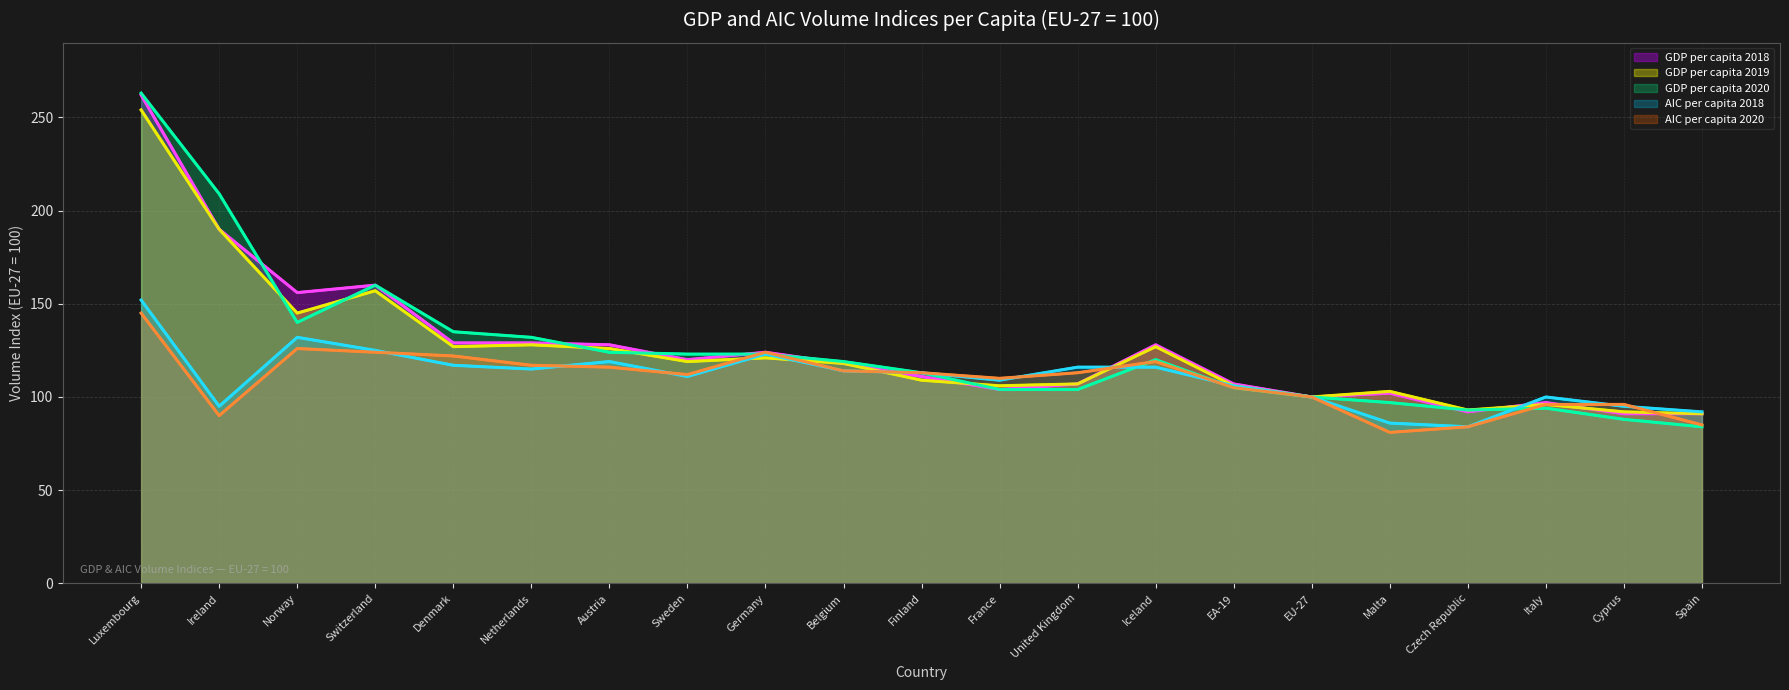

Reading left to right, extract all data points from this chart.

GDP per capita 2018 (line): 262	190	156	160	129	129	128	120	124	118	111	104	107	128	107	100	102	92	97	91	91
GDP per capita 2019 (line): 254	190	145	157	127	128	126	119	121	118	109	106	107	127	106	100	103	93	96	92	91
GDP per capita 2020 (line): 263	209	140	160	135	132	124	123	123	119	113	104	104	120	105	100	97	93	94	88	84
AIC per capita 2018 (line): 152	95	132	125	117	115	119	111	123	114	113	109	116	116	106	100	86	84	100	95	92
AIC per capita 2020 (line): 145	90	126	124	122	117	116	112	124	114	113	110	113	119	105	100	81	84	96	96	85